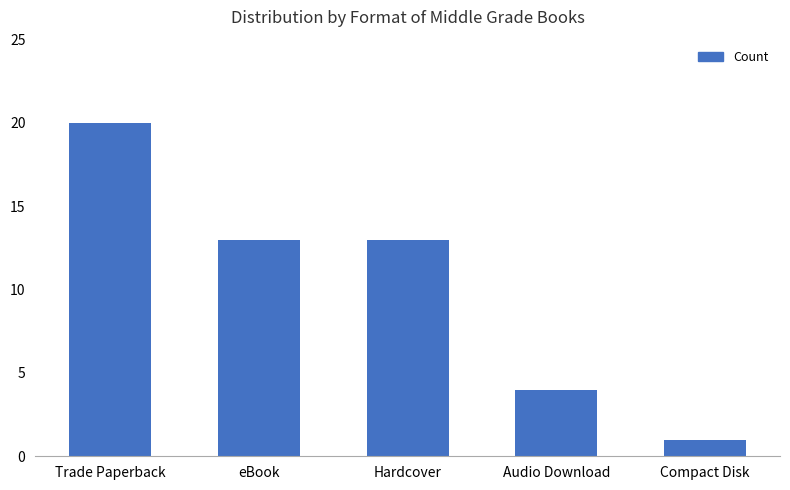

How many values are below 13?

2